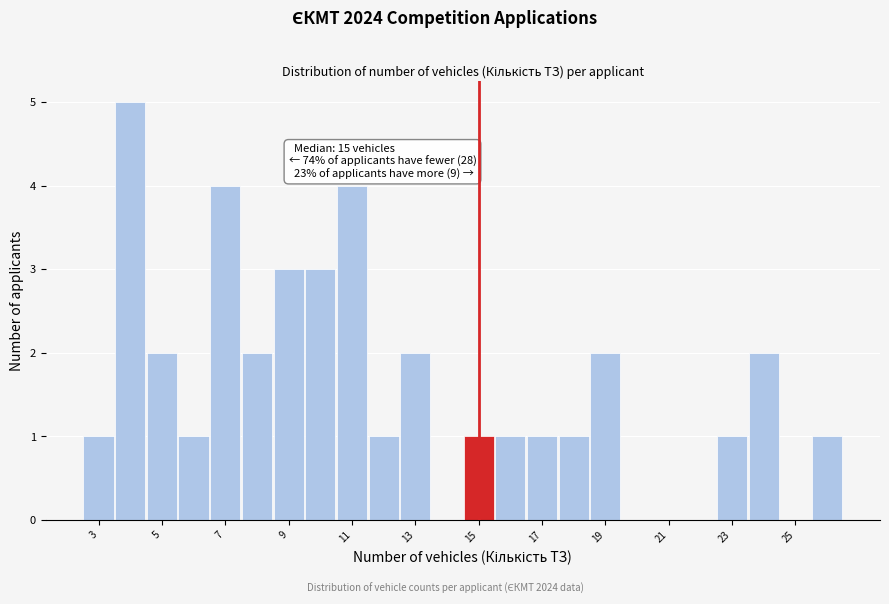

Which range on the x-axis has the tallest bar?

3.5 to 4.5